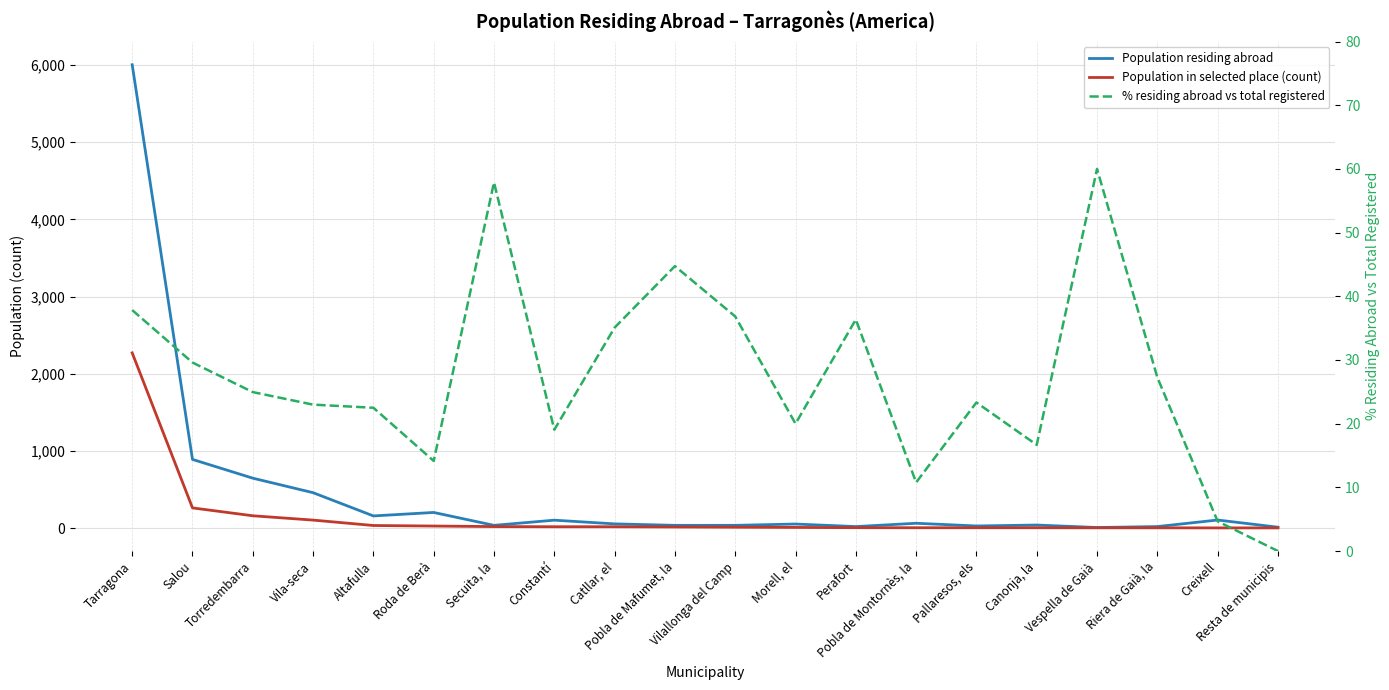

How many values in % residing abroad vs total registered are above zero?

19